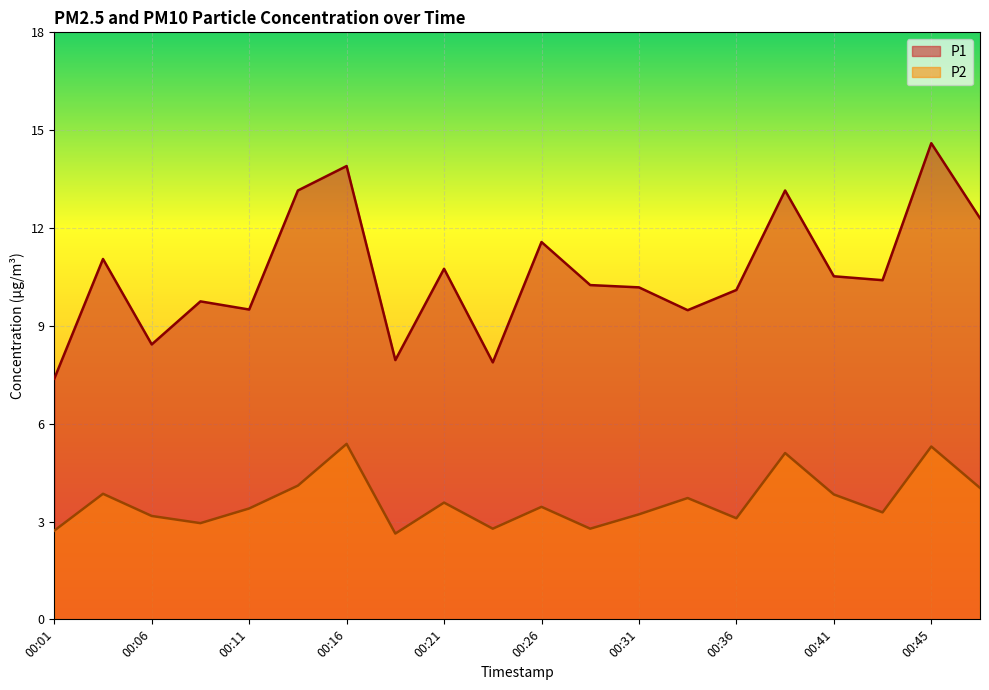

Which series has the largest total across all categories?

P1